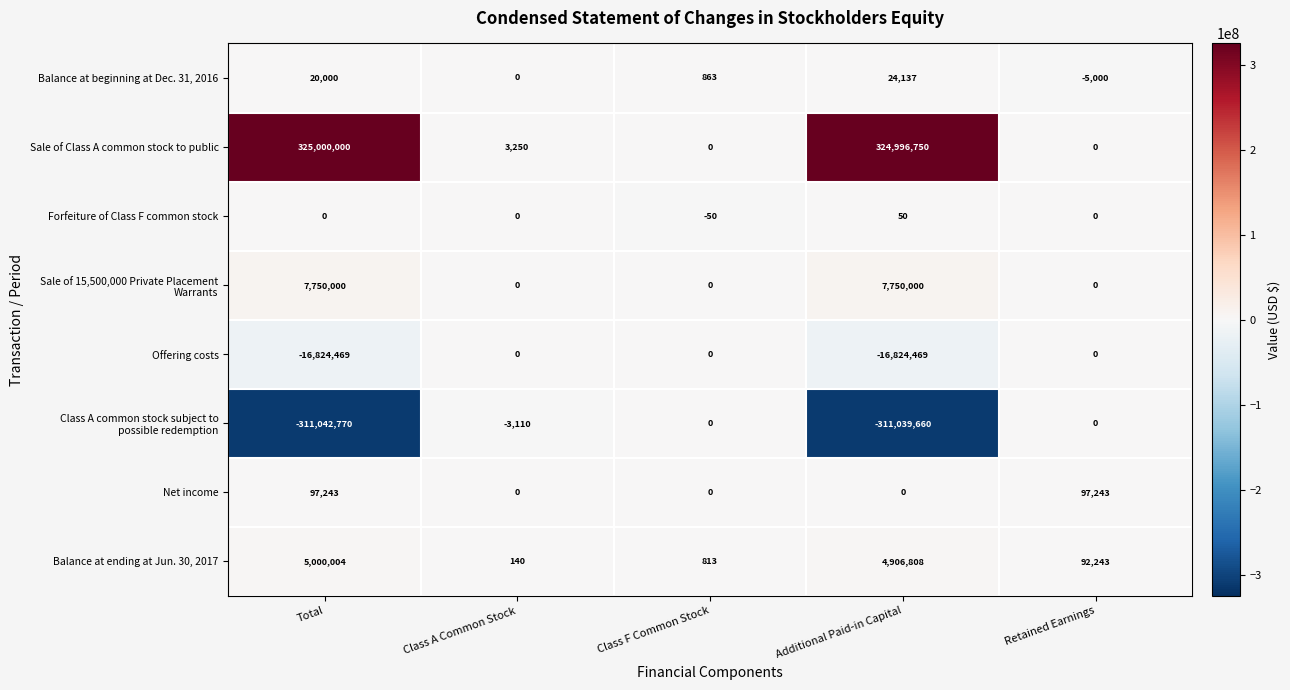

At which category is the sum across all series the highest?

Total